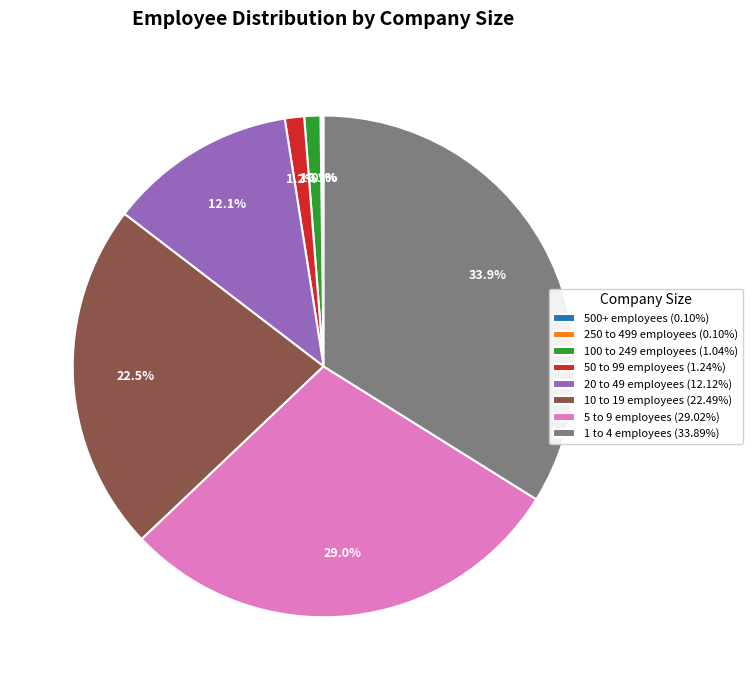

Does any single category account for the majority?

No